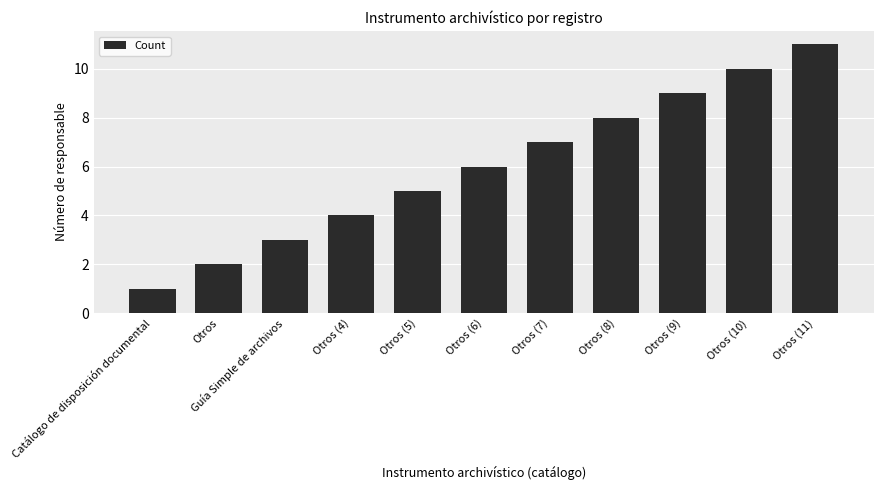

How many values are below 6?

5